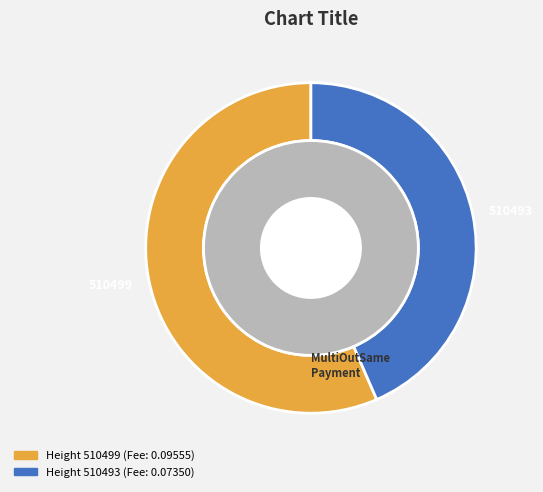

How many slices are in this pie chart?

2